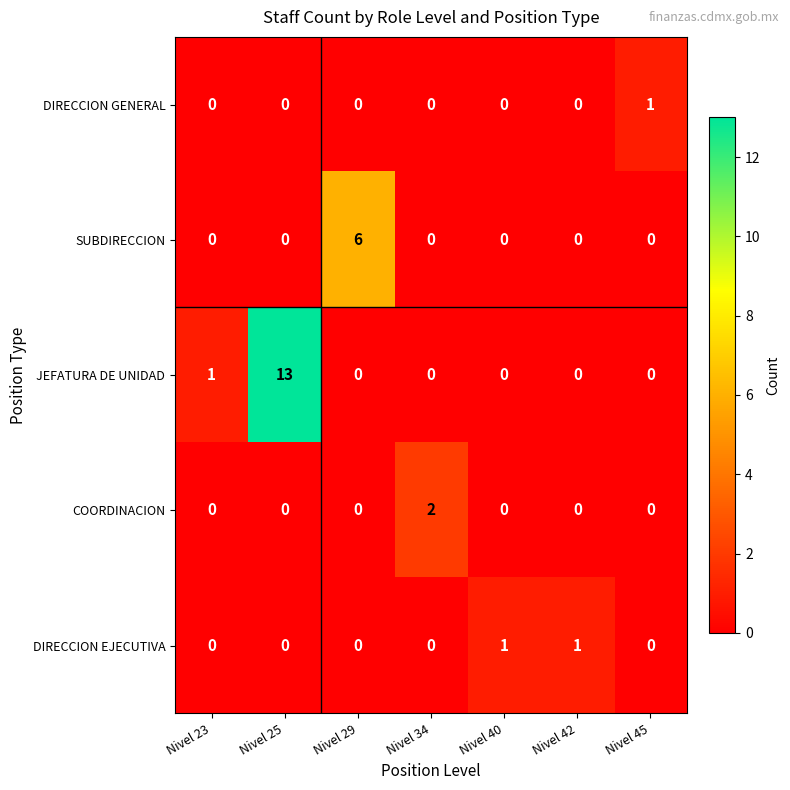

The value of DIRECCION GENERAL at Nivel 40 is -1. True or false?

False